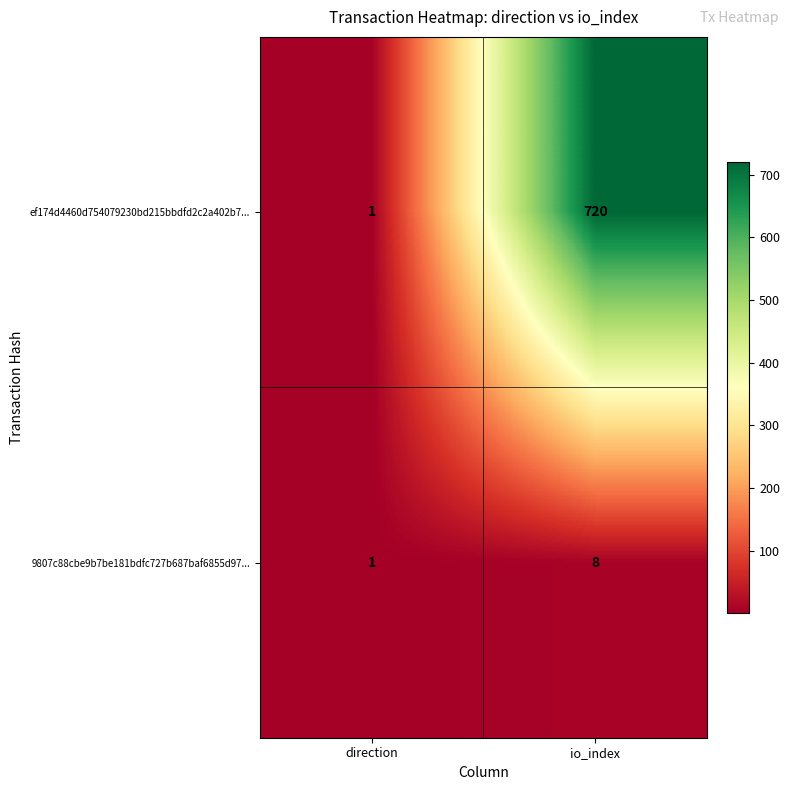

Which series has the largest total across all categories?

ef174d4460d754079230bd215bbdfd2c2a402b7...